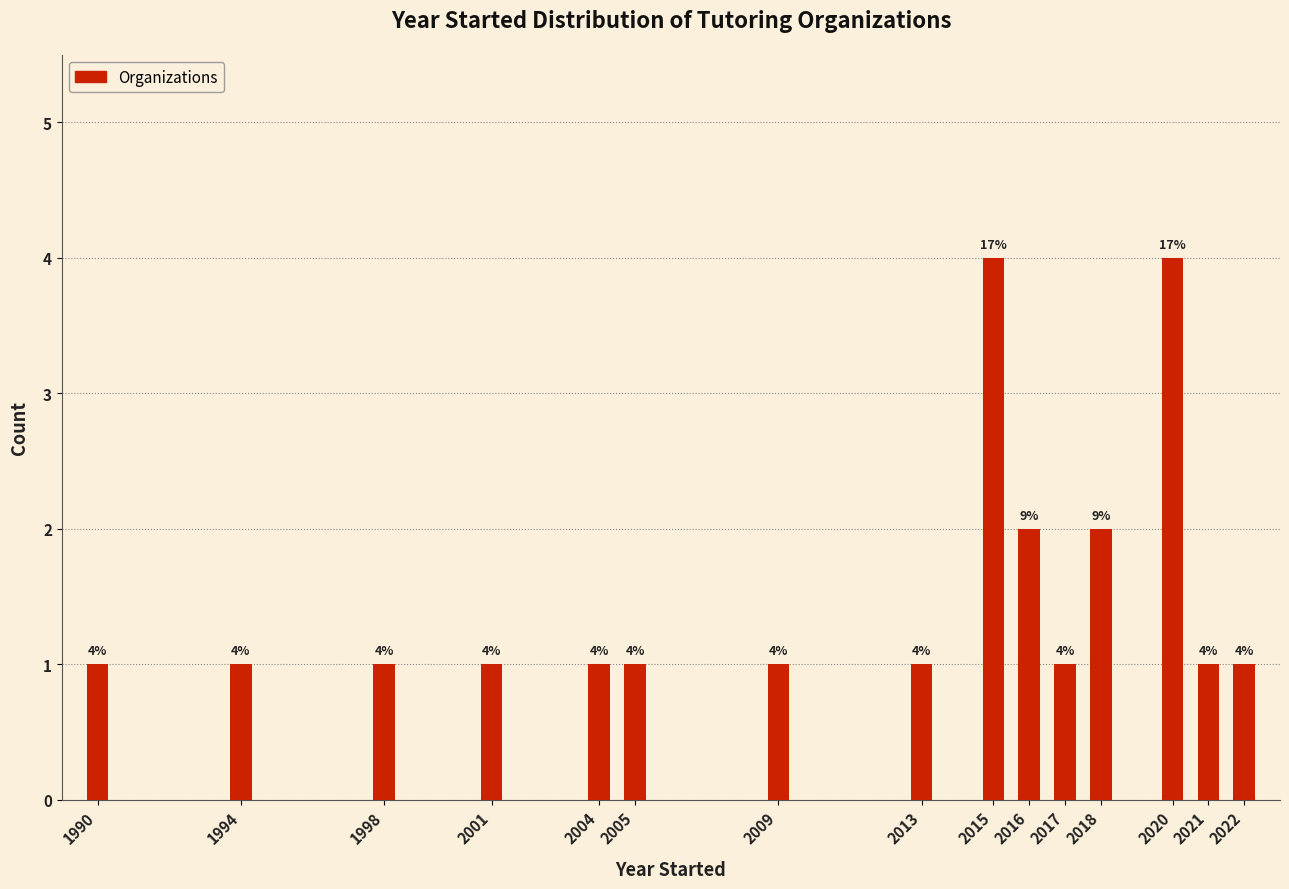

Reading left to right, list all the values displayed in this chart.

1	1	1	1	1	1	1	1	4	2	1	2	4	1	1